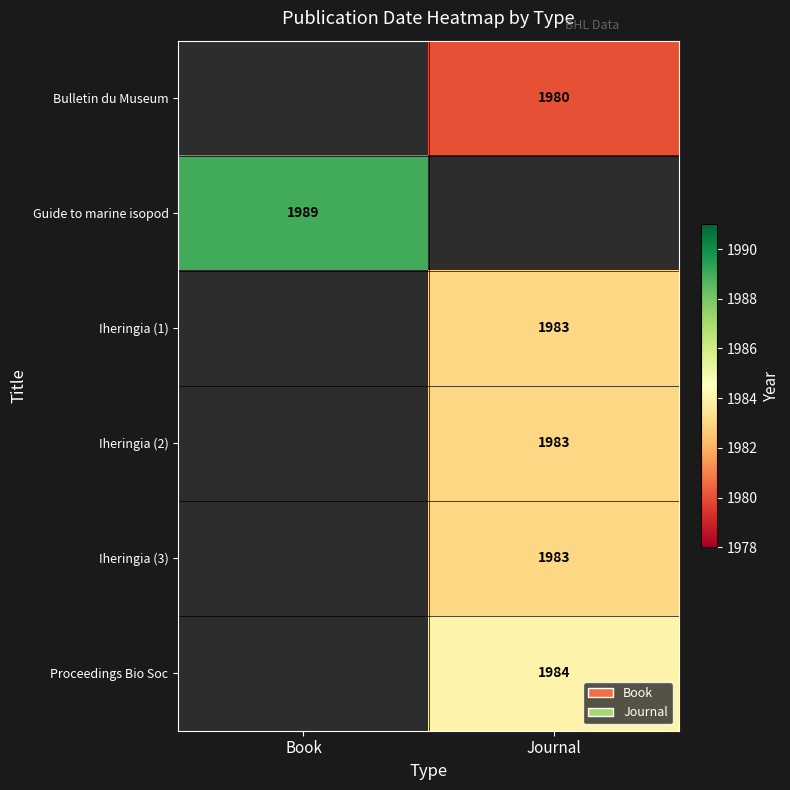

True or false: Iheringia (1) has a value of 974 at Journal.

False